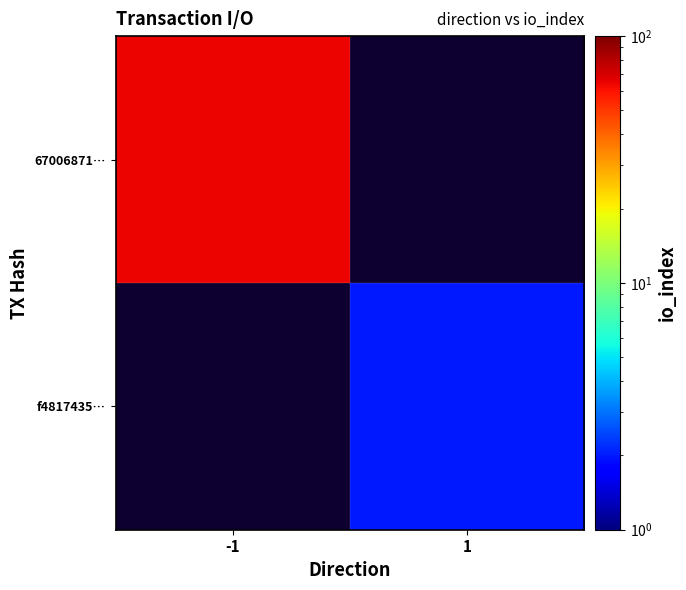

Which category has the highest value across all series?

-1